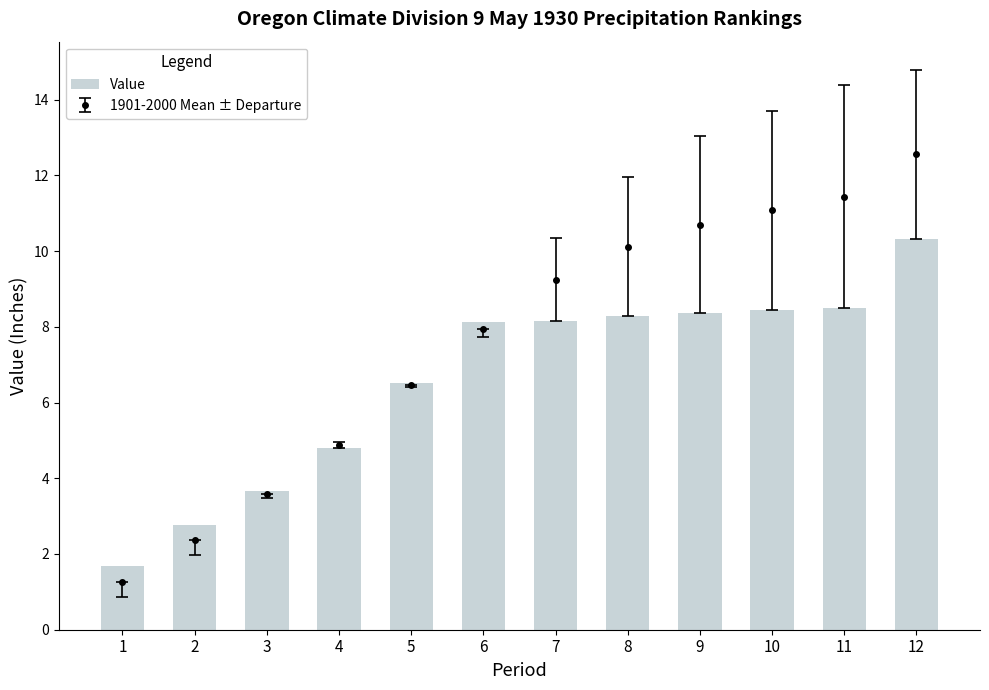

The value at 12 is 10.3. True or false?

True